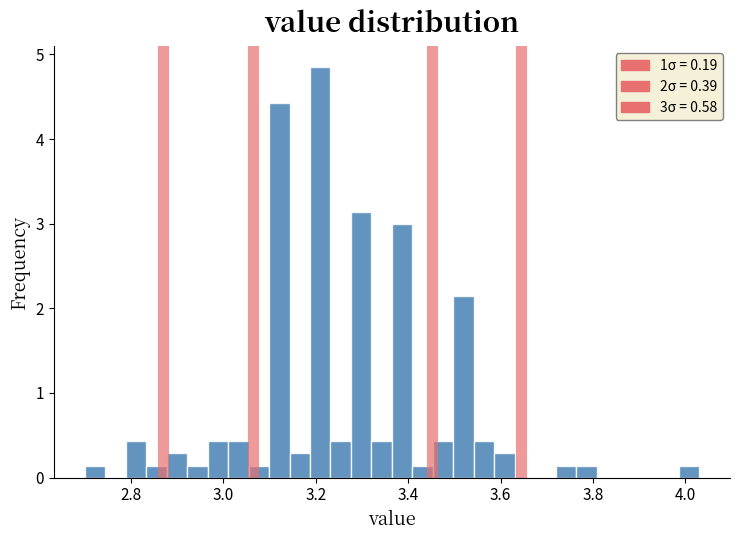

Read against the x-axis, roughly where is the centre of the tallest bar?

3.20